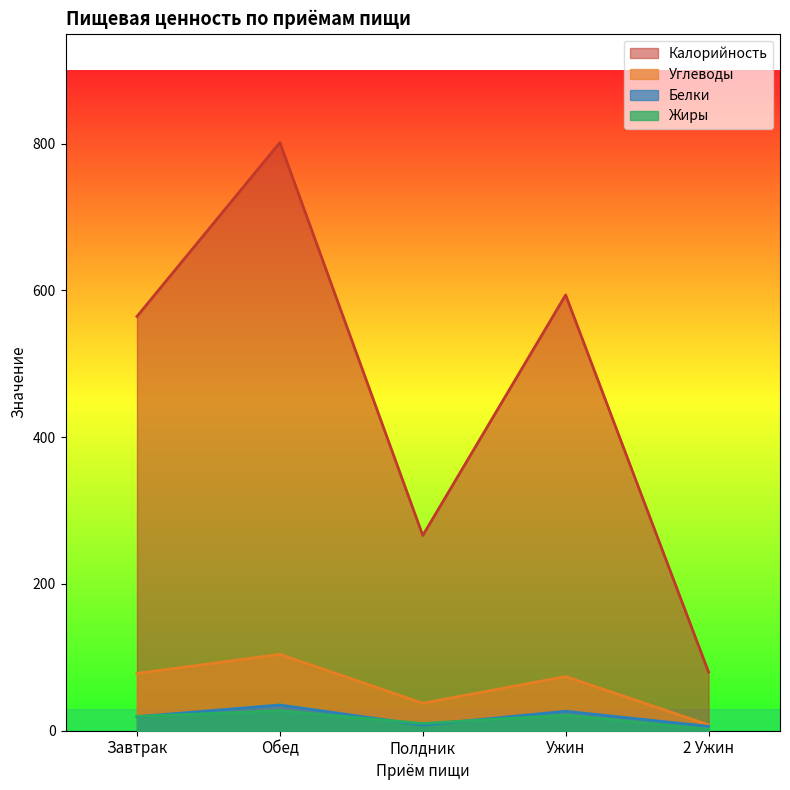

Is it true that Калорийность equals 119.2 at 2 Ужин?

False